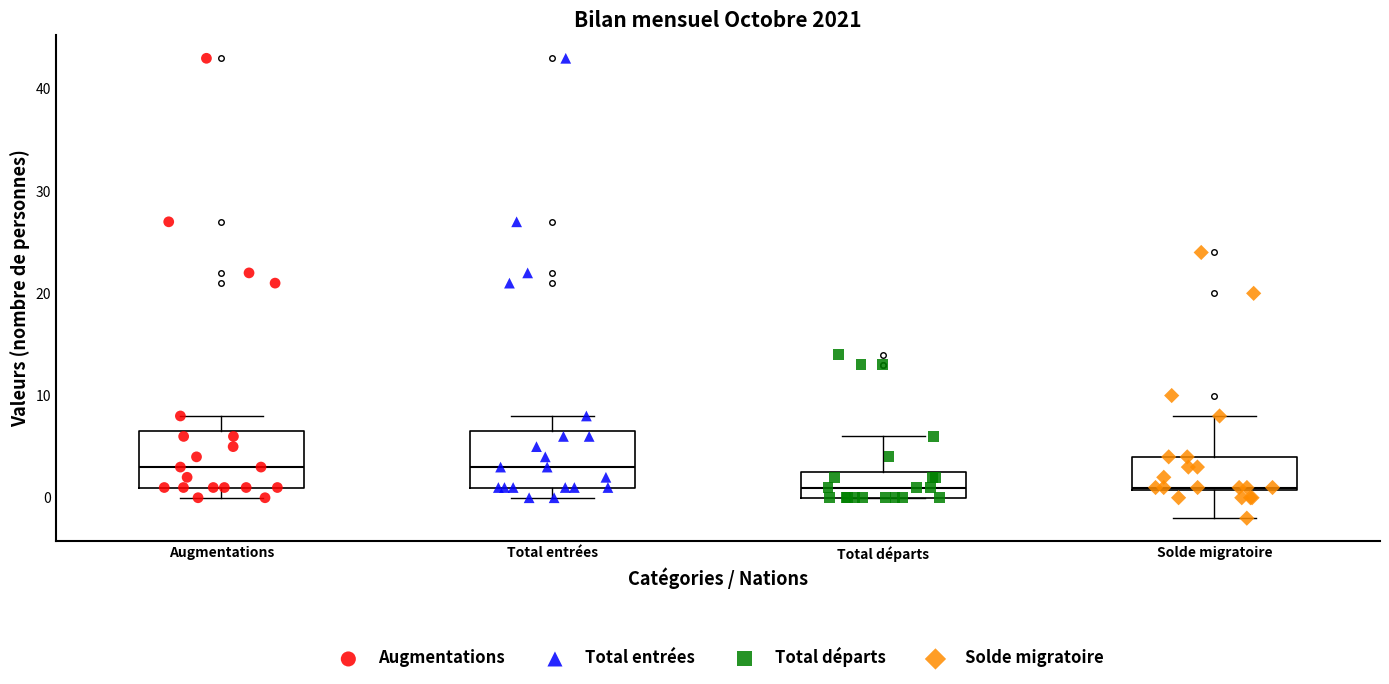

Reading left to right, read every box against the y-axis: the position of its median line, the range the box covers, and the ends of its whiskers. The values are not printed on the chart, so give them approximately, as read against the axis.

Augmentations: median 3, box 1 to 7, whiskers 0 to 8
Total entrées: median 3, box 1 to 7, whiskers 0 to 8
Total départs: median 1, box 0 to 3, whiskers 0 to 6
Solde migratoire: median 1, box 1 to 4, whiskers -2 to 8